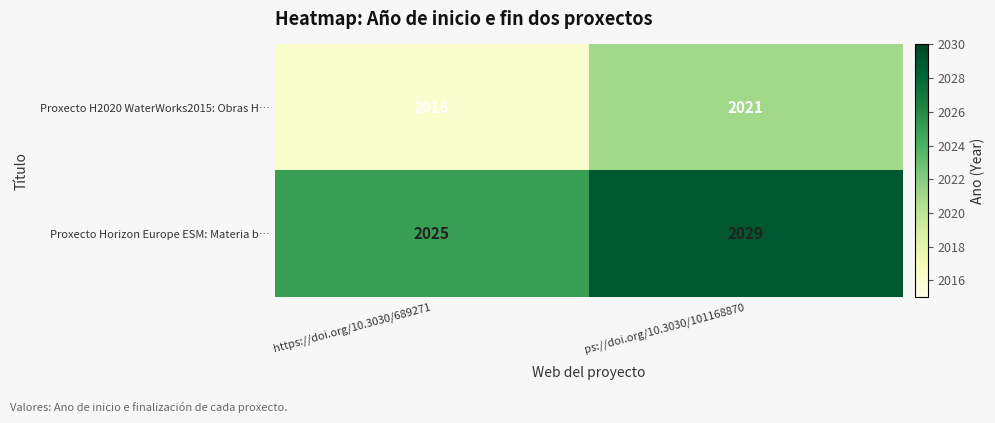

Which label corresponds to the smallest value in the chart?

https://doi.org/10.3030/689271